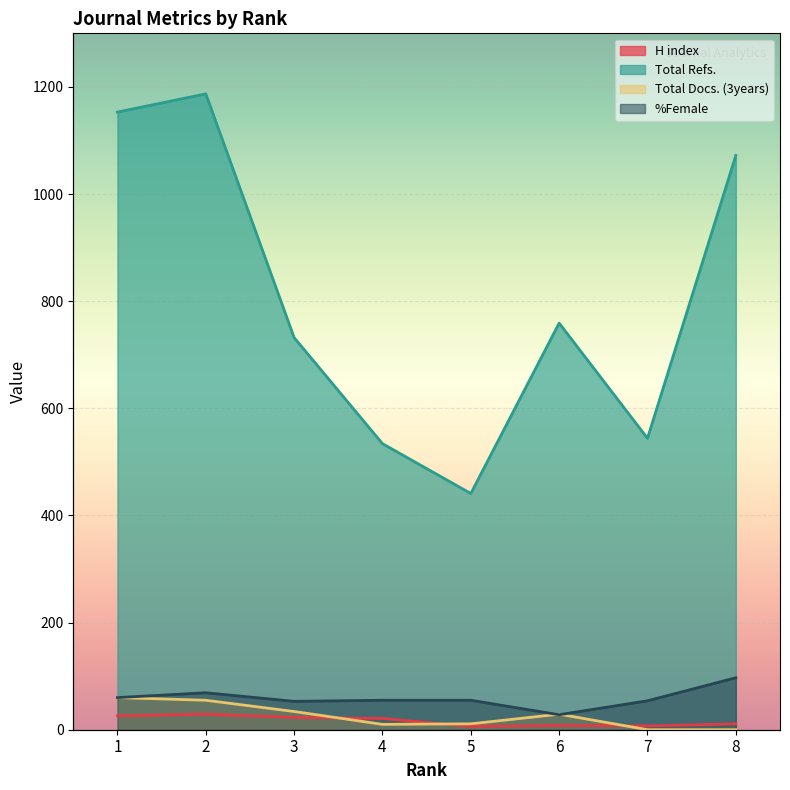

How many interior local peaks does the %Female series have?

1